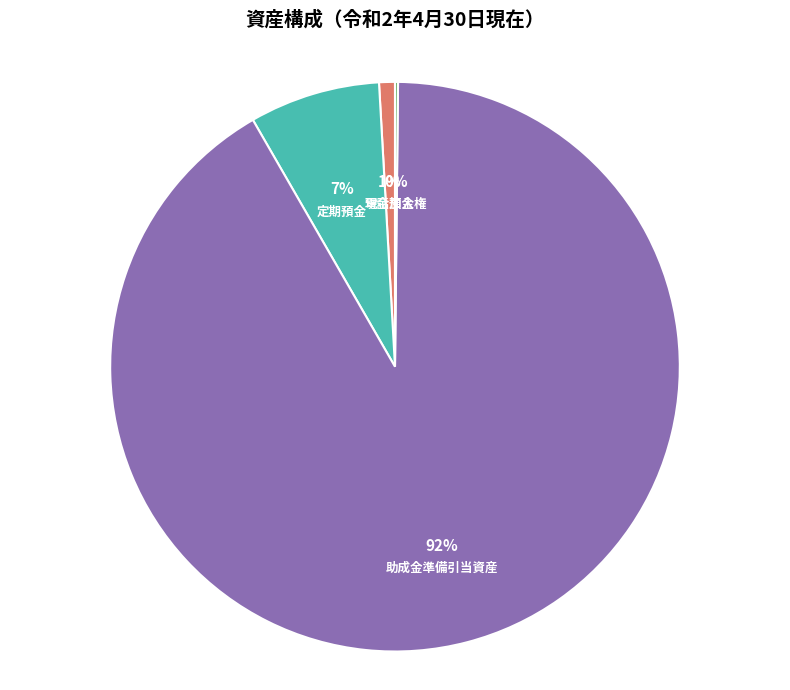

Is the sum of 助成金準備引当資産 and 現金預金 greater than half?

Yes